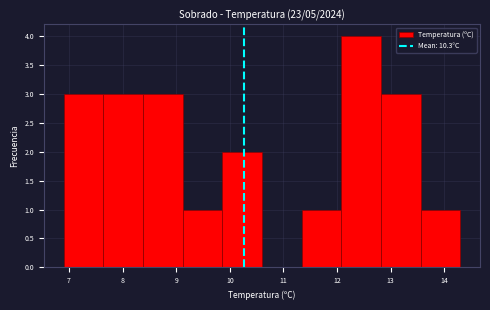

Reading left to right, list every bar in this chart as the range it spans on the x-axis followed by its height. Neither the bar edges nor the heights are printed on the chart, so give them approximately, as read against the axes.

6.90 to 7.64: 3
7.64 to 8.38: 3
8.38 to 9.12: 3
9.12 to 9.86: 1
9.86 to 10.60: 2
10.60 to 11.34: 0
11.34 to 12.08: 1
12.08 to 12.82: 4
12.82 to 13.56: 3
13.56 to 14.30: 1